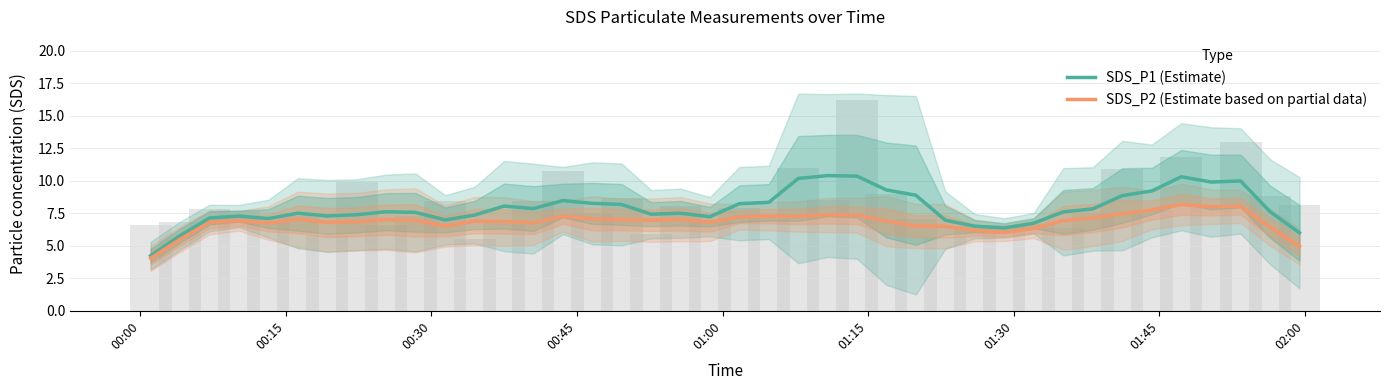

Count the number of categories in the chart.

40